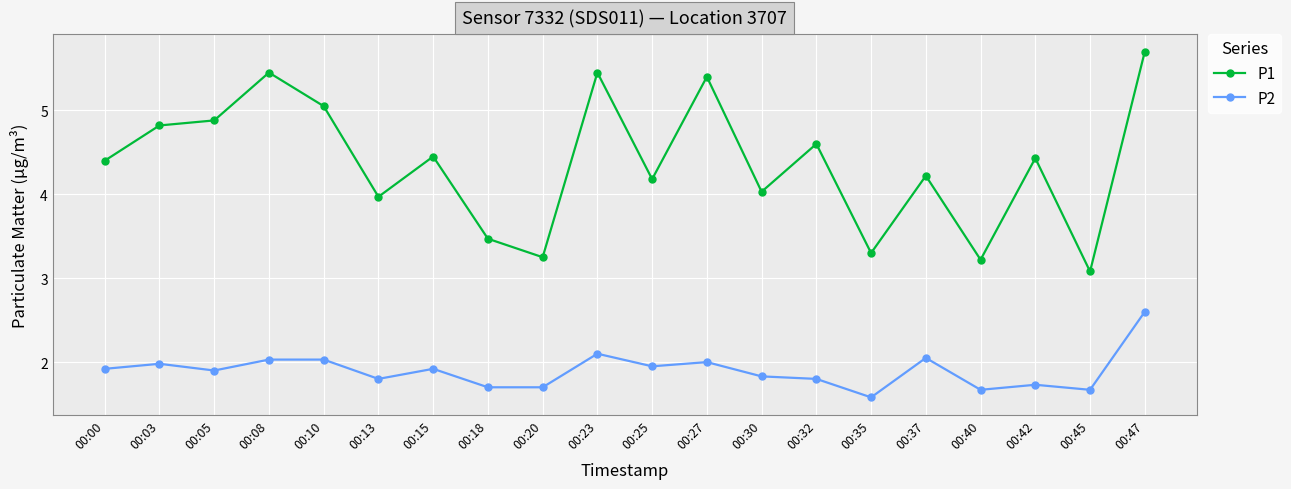

Which category has the lowest value across all series?

00:35